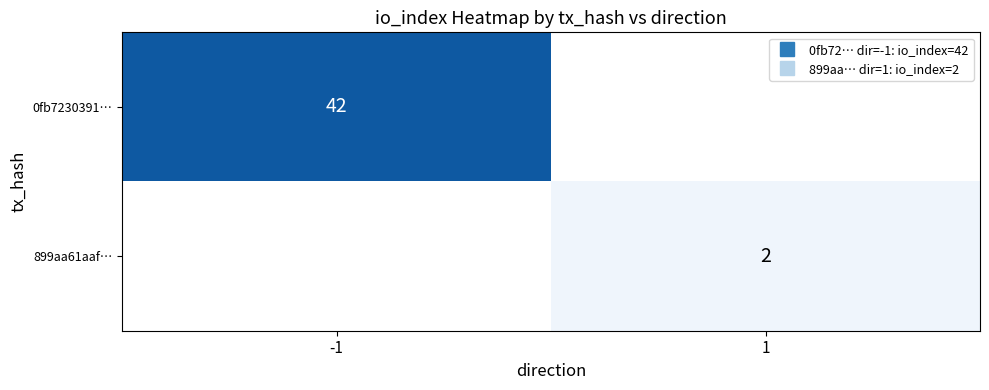

What is the sum of the 899aa61aaf… values at -1 and 1?

2